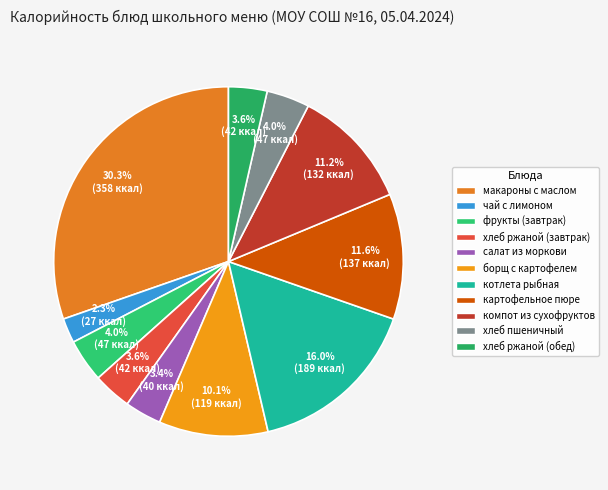

How many slices are in this pie chart?

11